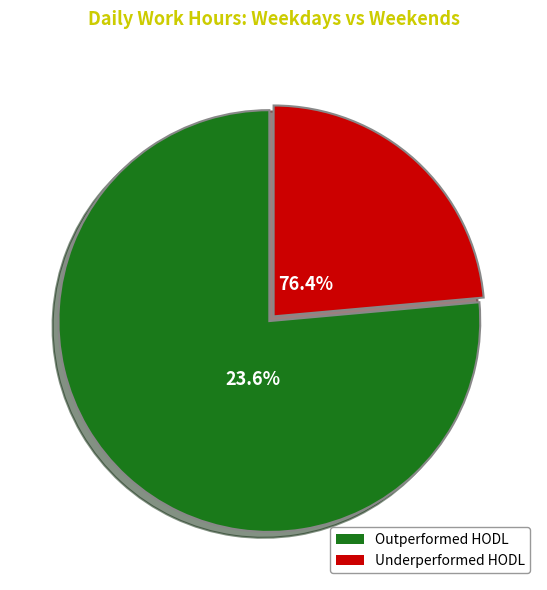

Which series has the largest range (max minus min)?

Outperformed HODL